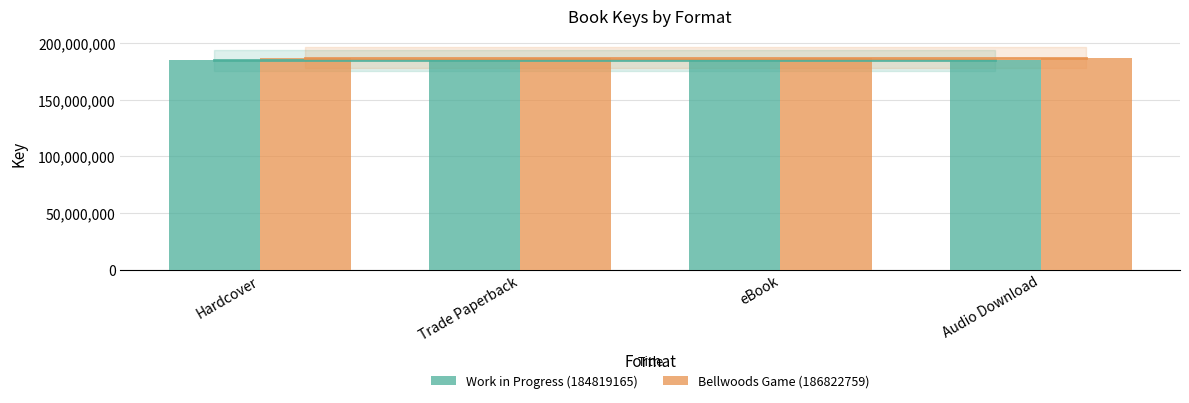

How many groups of bars are there?

4